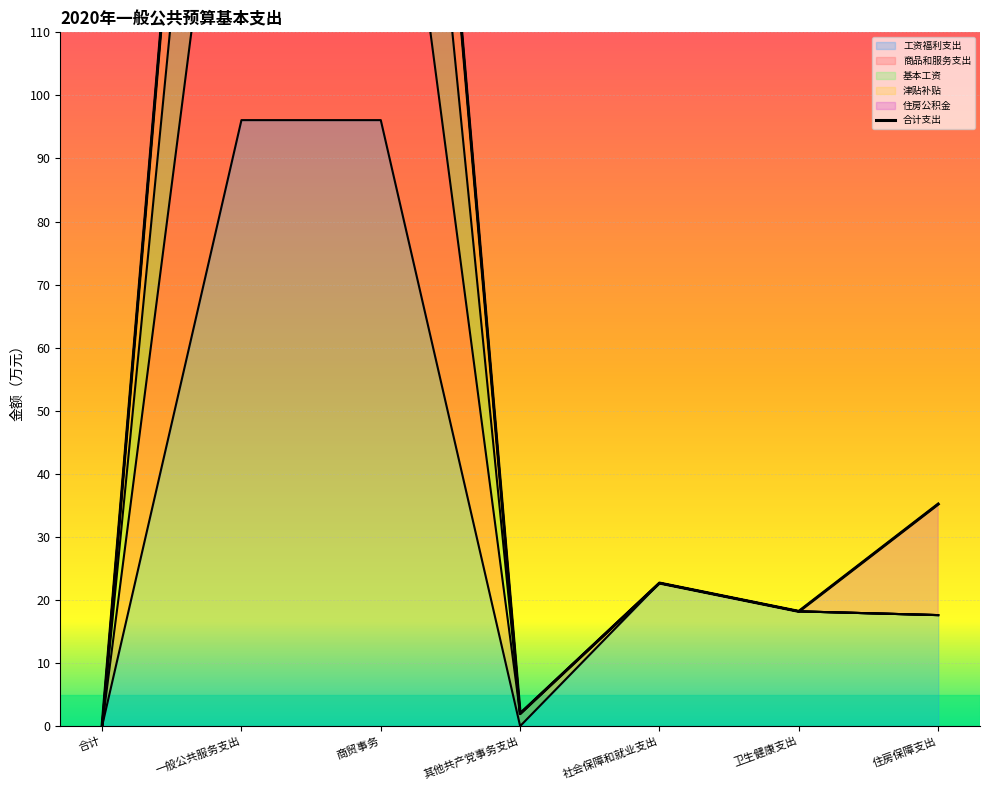

Reading left to right, extract all data points from this chart.

合计=0.0	一般公共服务支出=261.7	商贸事务=259.7	其他共产党事务支出=2.0	社会保障和就业支出=22.7	卫生健康支出=18.2	住房保障支出=35.2